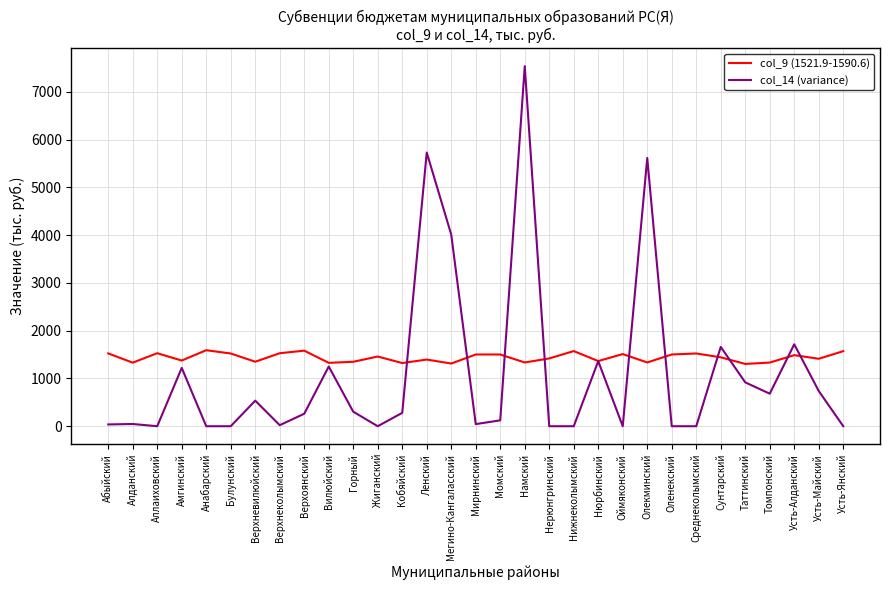

How many values in the col_9 (1521.9-1590.6) series exceed 1441?

16